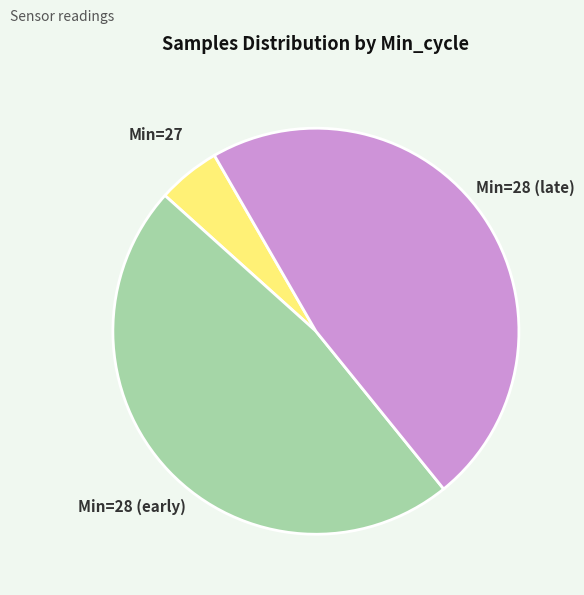

Do Min=28 (late) and Min=28 (early) together represent more than half of the pie?

Yes